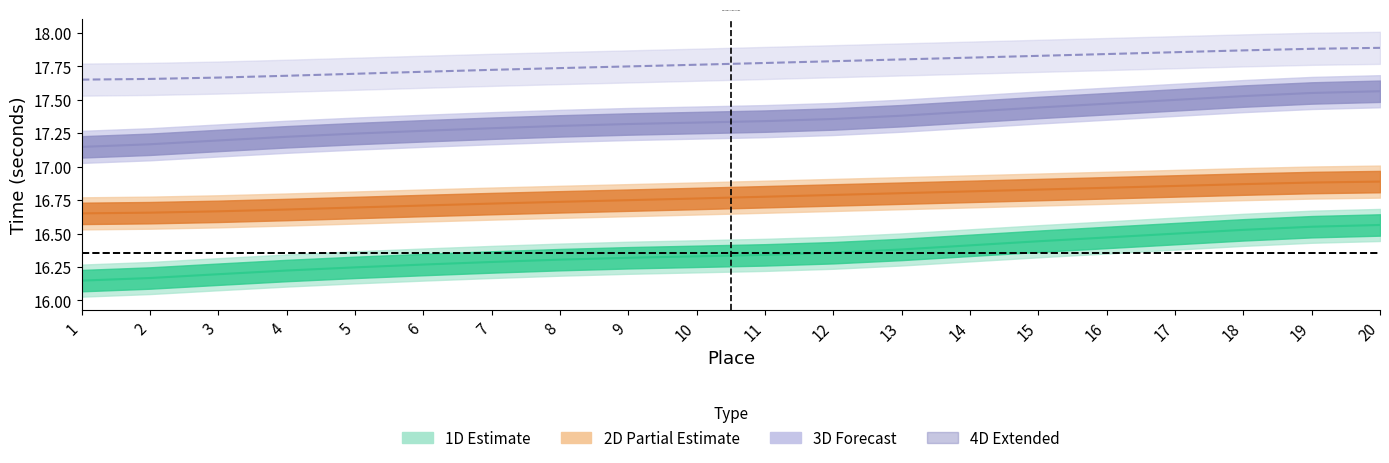

Is it true that 3D equals 16.2 at 2?

True